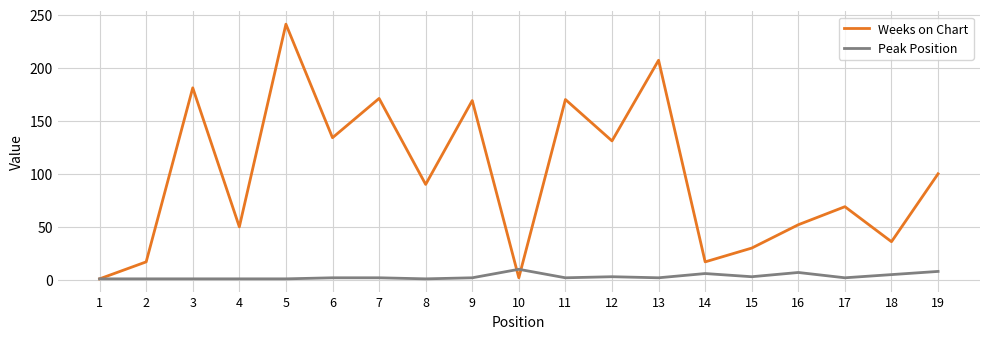

At 9, list the series in order from largest to smallest.

Weeks on Chart, Peak Position